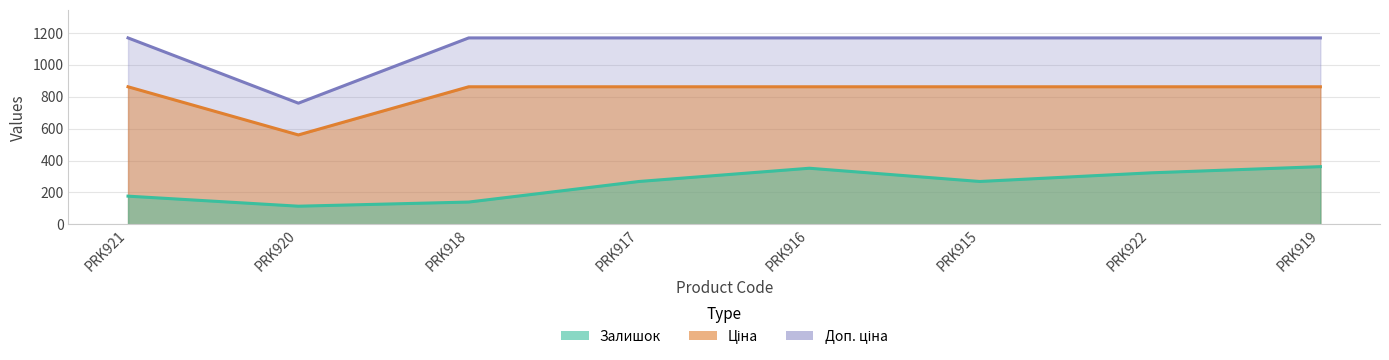

True or false: Доп. ціна and Залишок intersect in this chart.

False